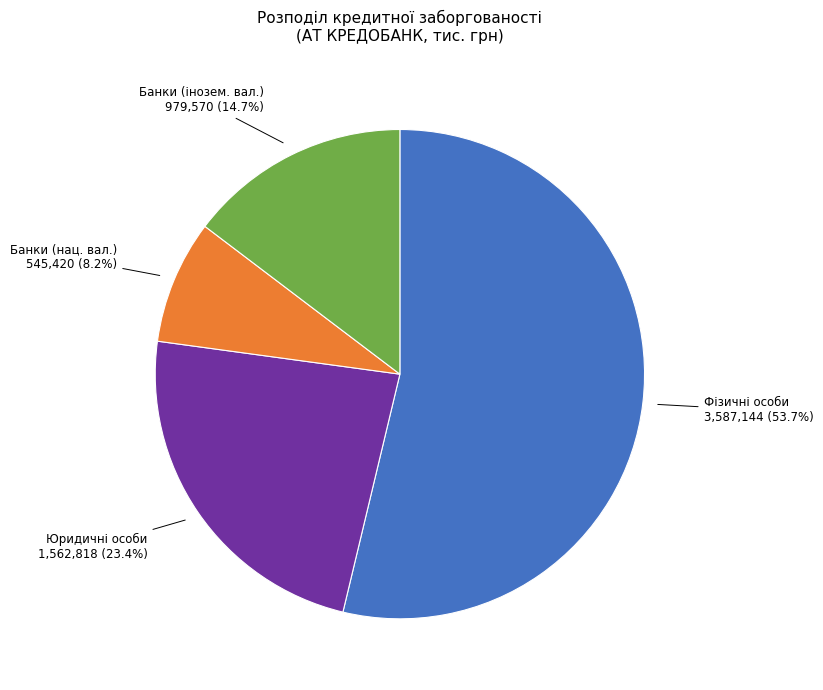

How many slices are in this pie chart?

4